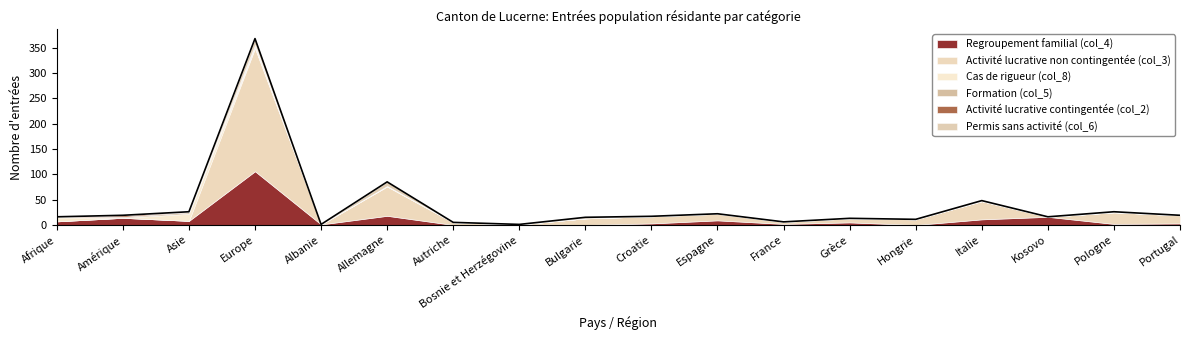

What position from the left is Allemagne?

6